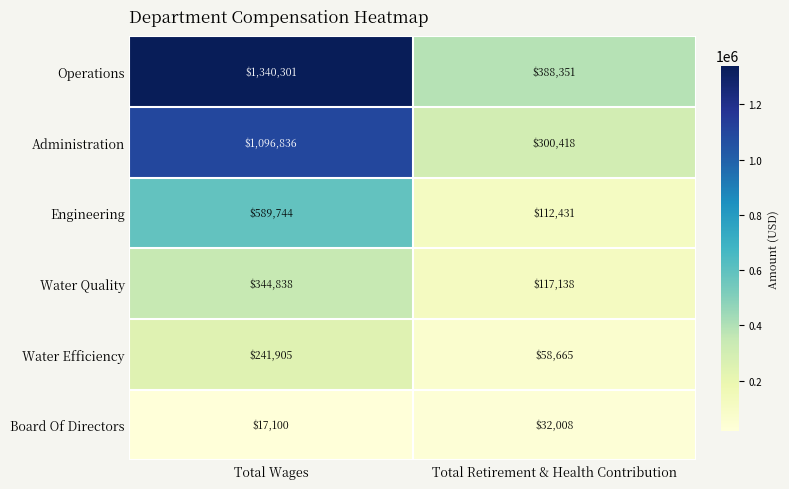

Read the Water Efficiency value at Total Wages.

241905